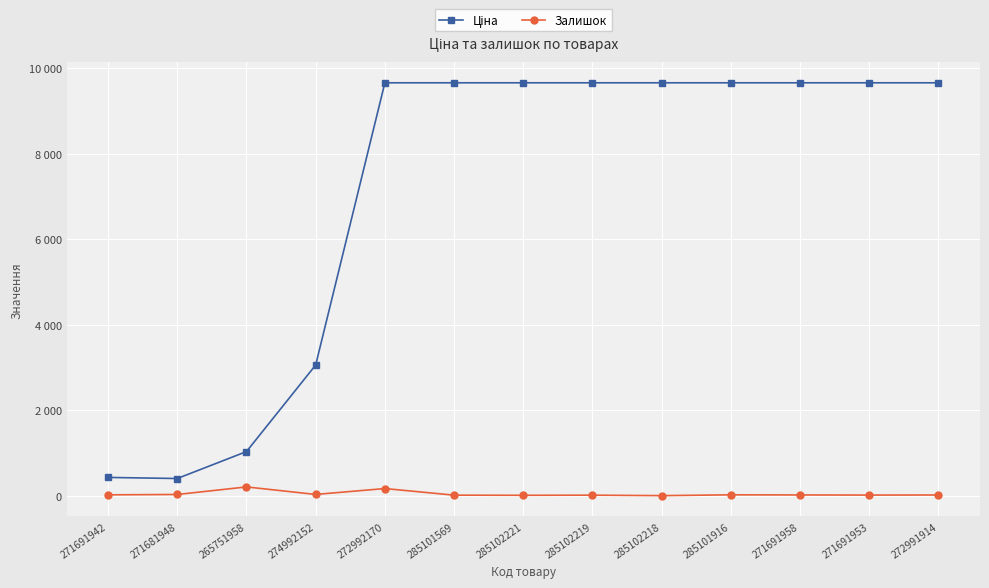

Is this an area chart (filled region under the line)?

No